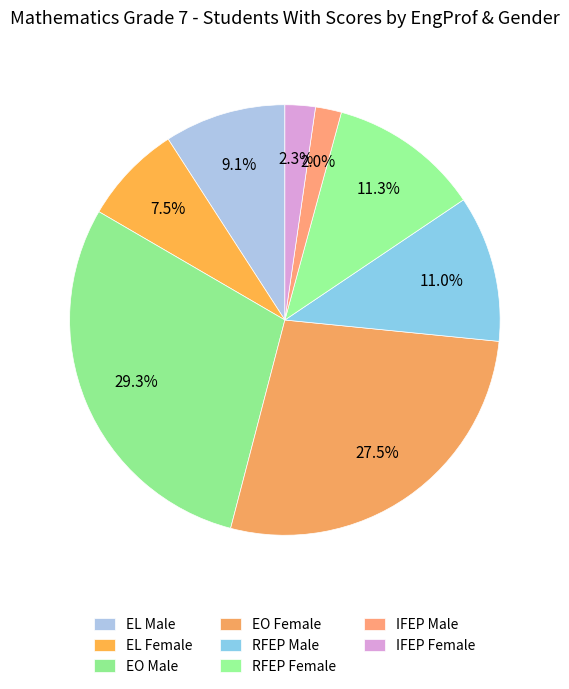

Between EL Male and RFEP Male, which is larger?

RFEP Male